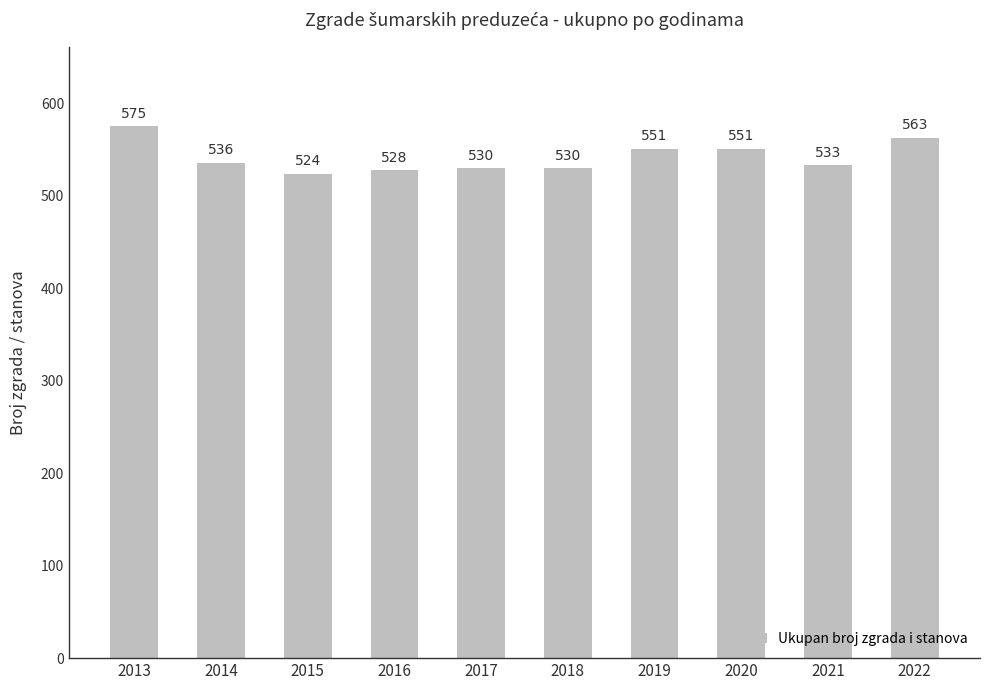

What is the value of the 8th bar from the left?

551